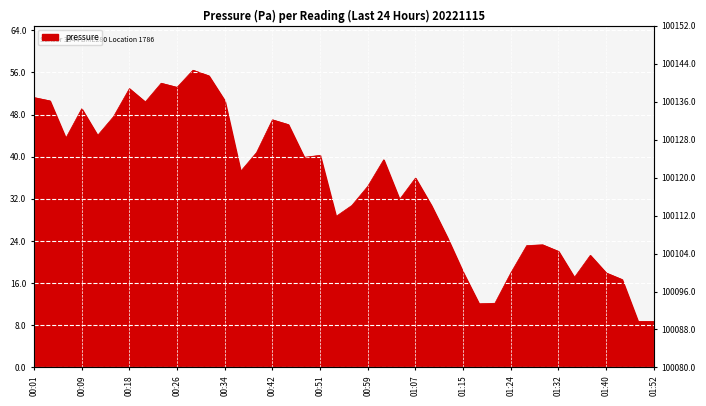

Between 01:21 and 01:37, which is larger?

01:37